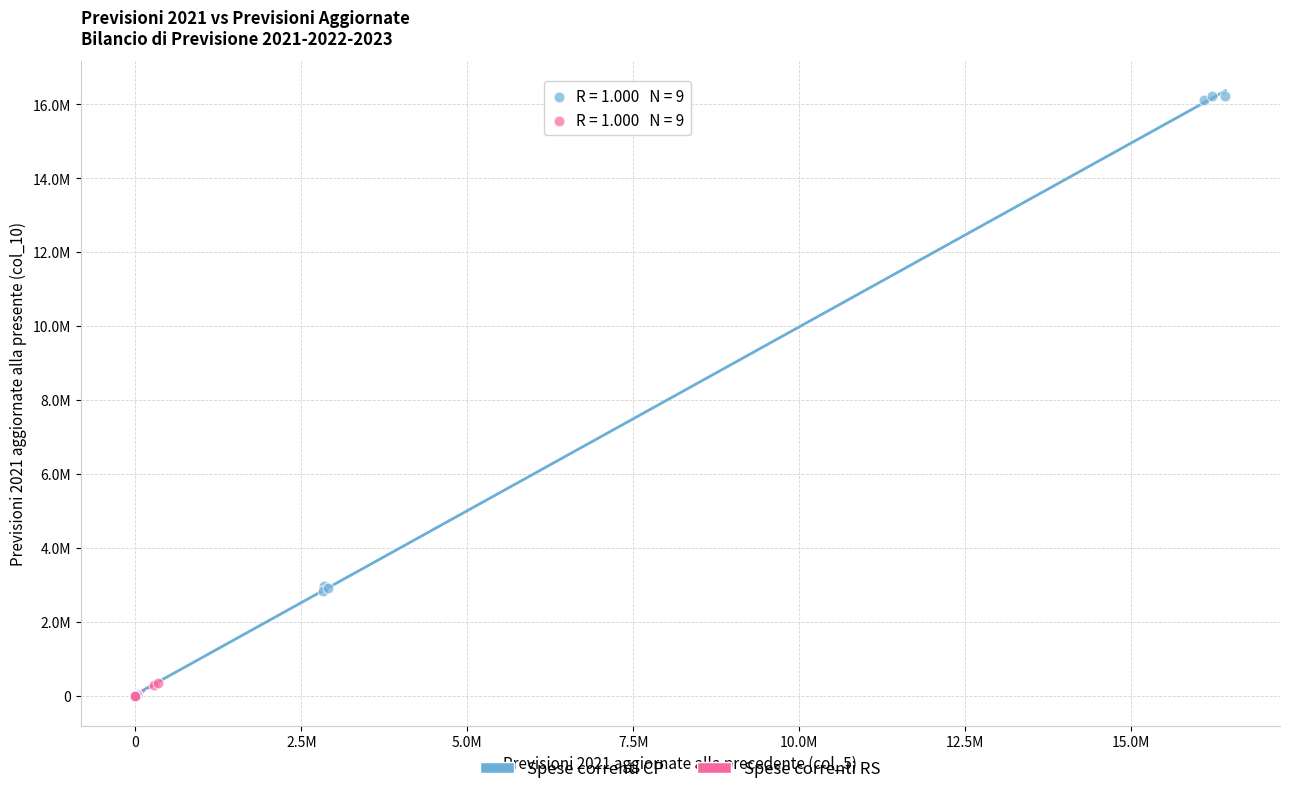

Which series has the widest spread of Y values?

Spese correnti CP